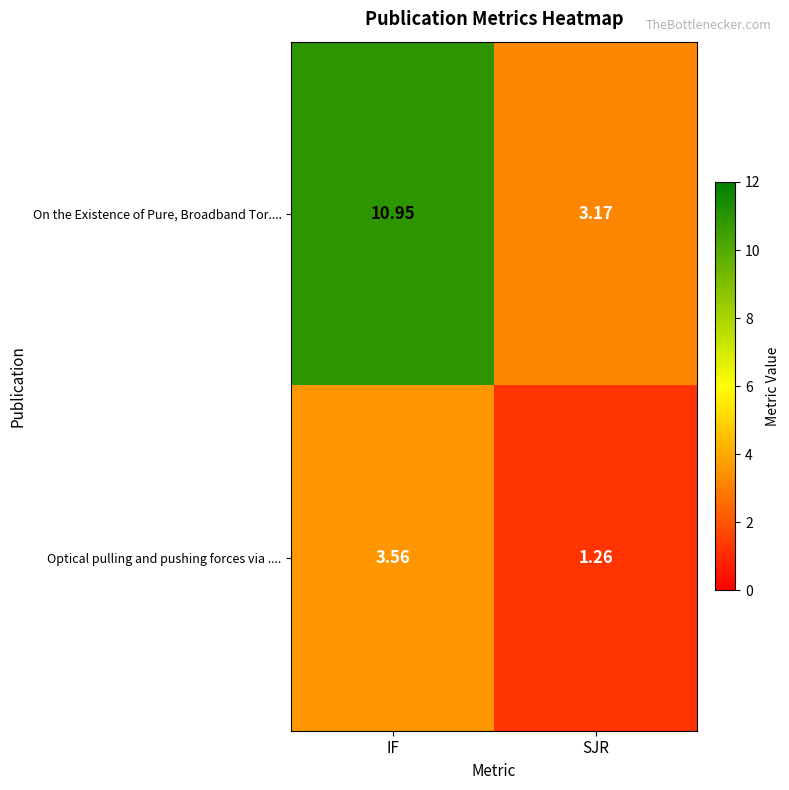

Count the number of categories in the chart.

2